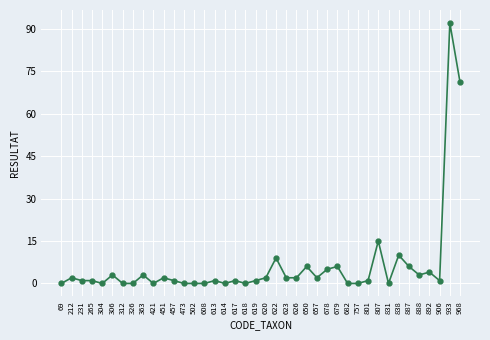

Which label corresponds to the largest value in the chart?

933